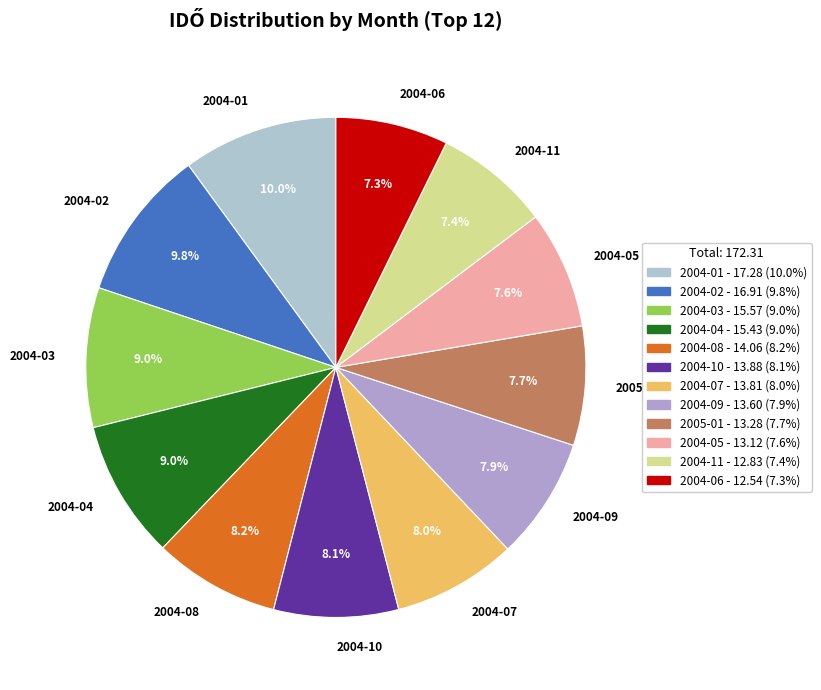

Is 2004-08 the majority of the pie?

No